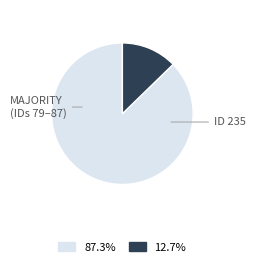

Is there a majority slice in this chart?

Yes